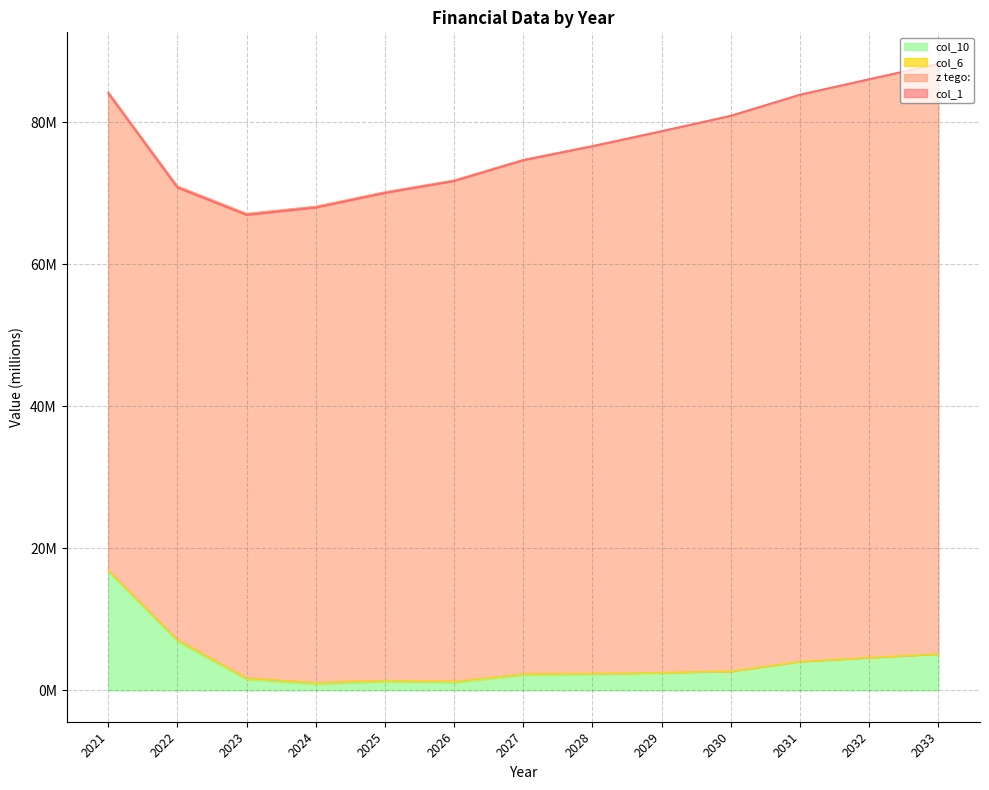

The col_10 series shows 4.6 at 2032. True or false?

True